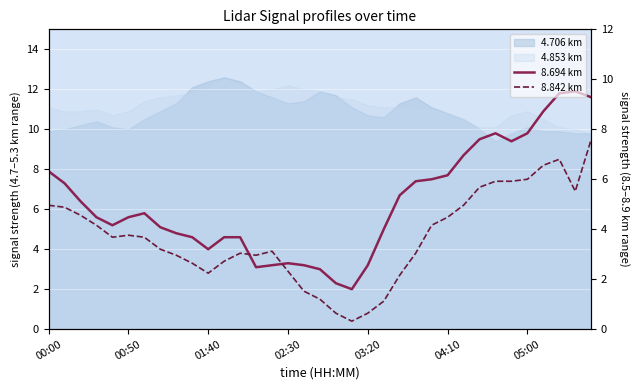

At how many categories does at least one series exceed 1?

35